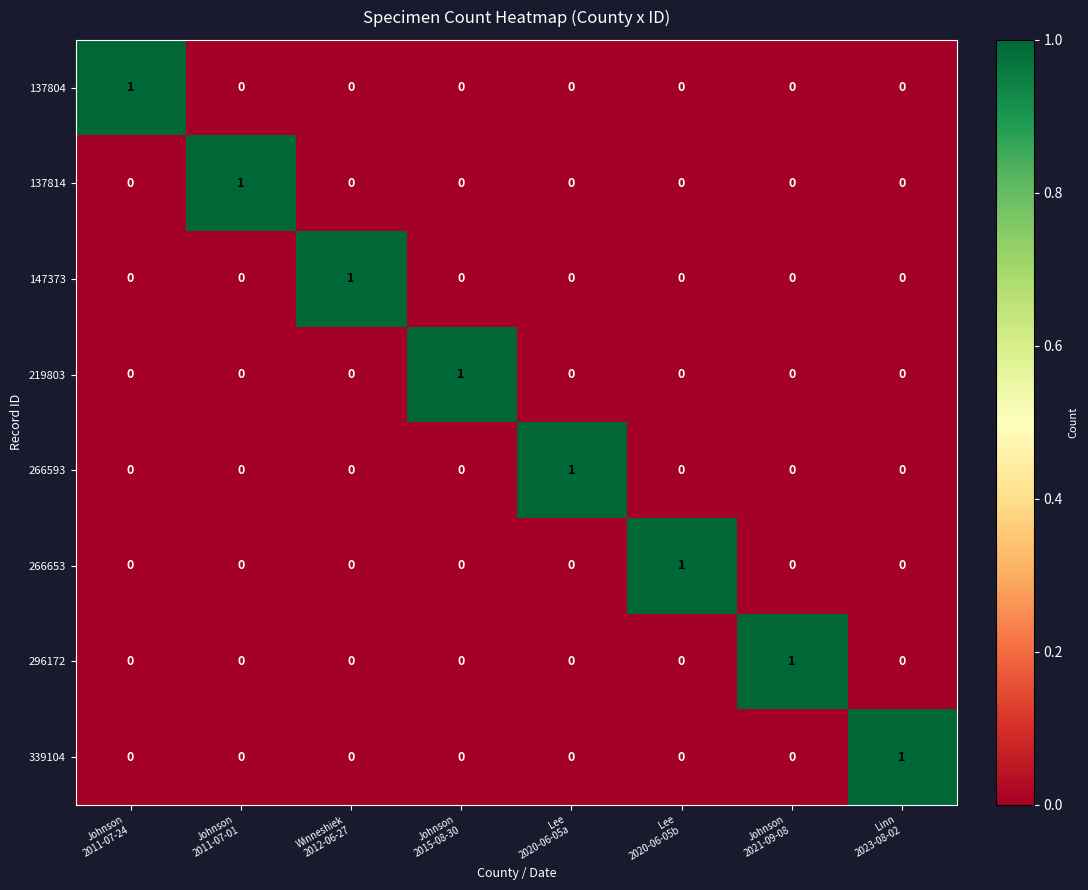

At how many categories does at least one series exceed 0?

8